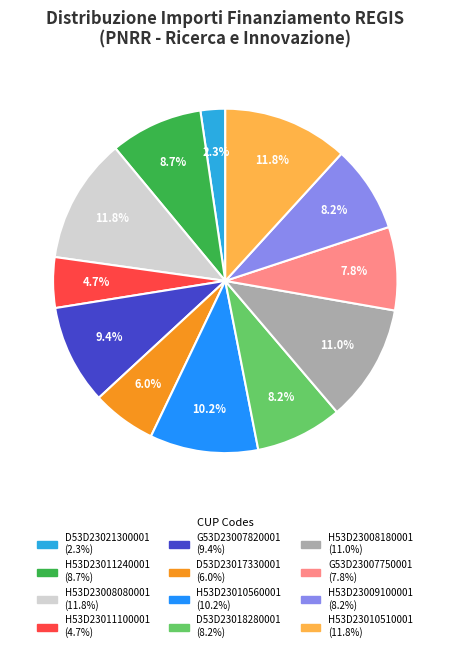

Is there a majority slice in this chart?

No